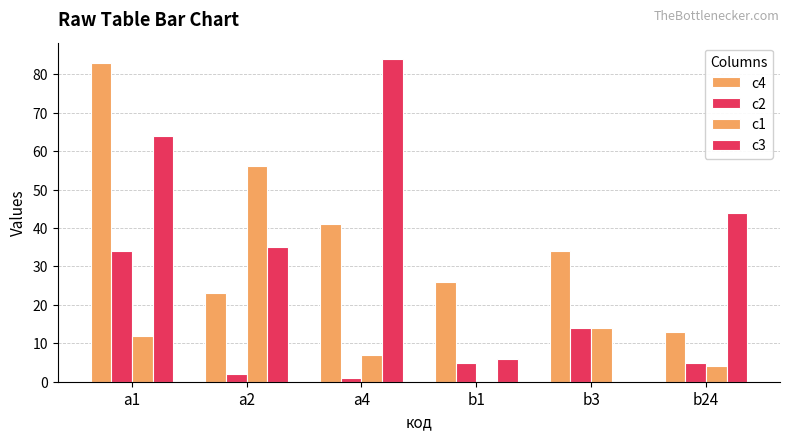

How many categories are shown in the chart?

6